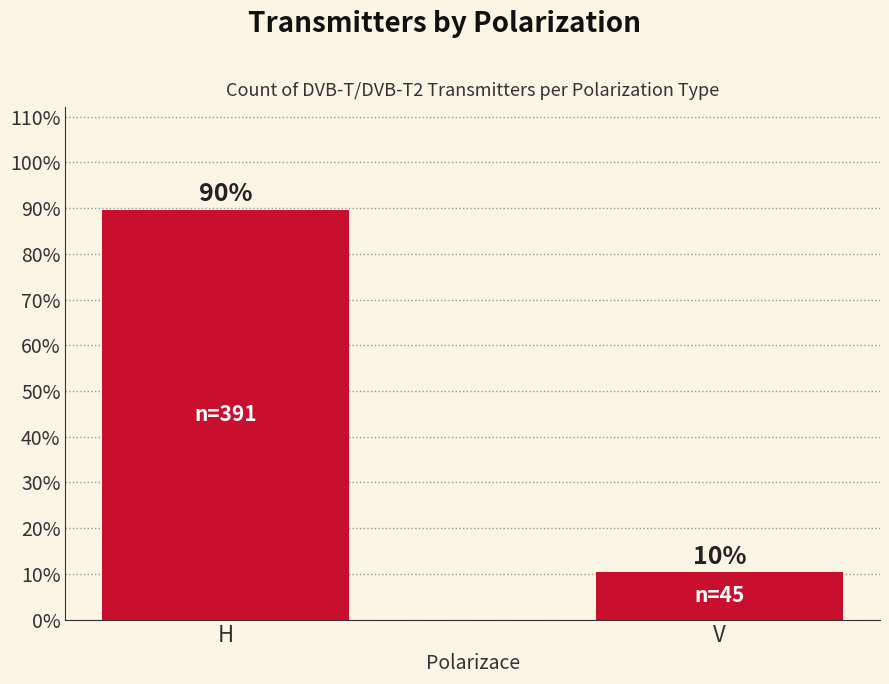

What is the sum of the values at H and V?

100.0